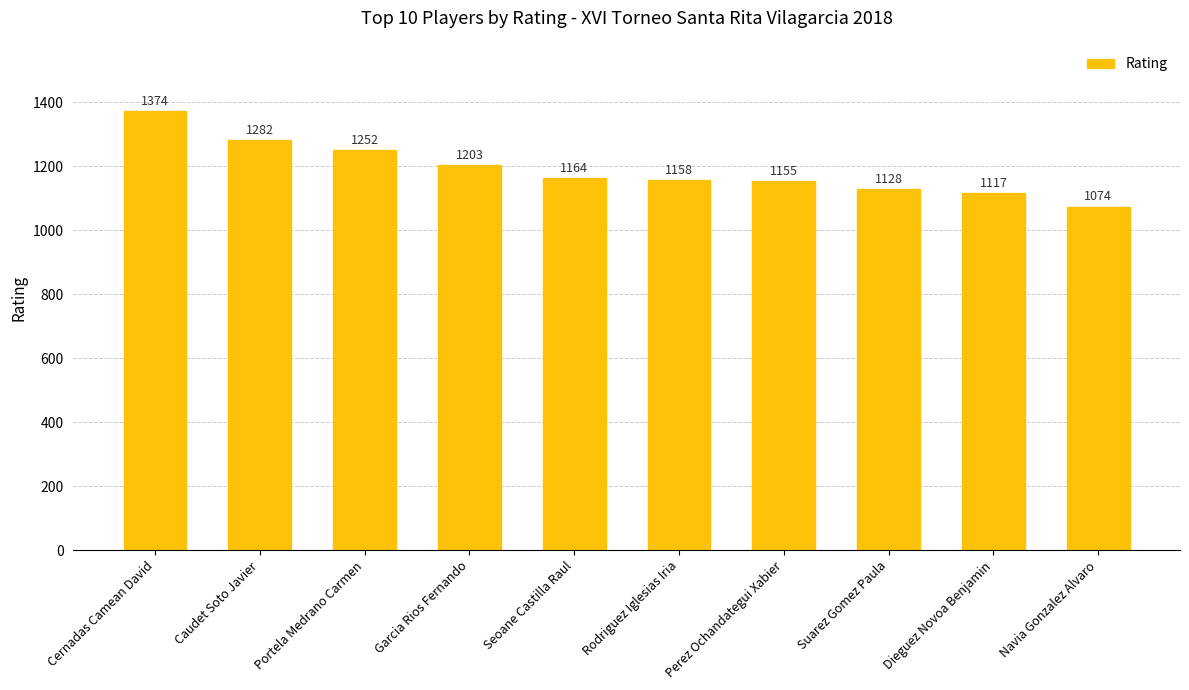

Is it true that the value at Garcia Rios Fernando is 1203?

True